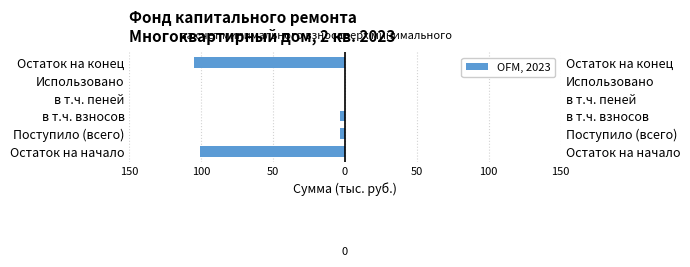

What is the minimum value shown in the chart?

-104.8